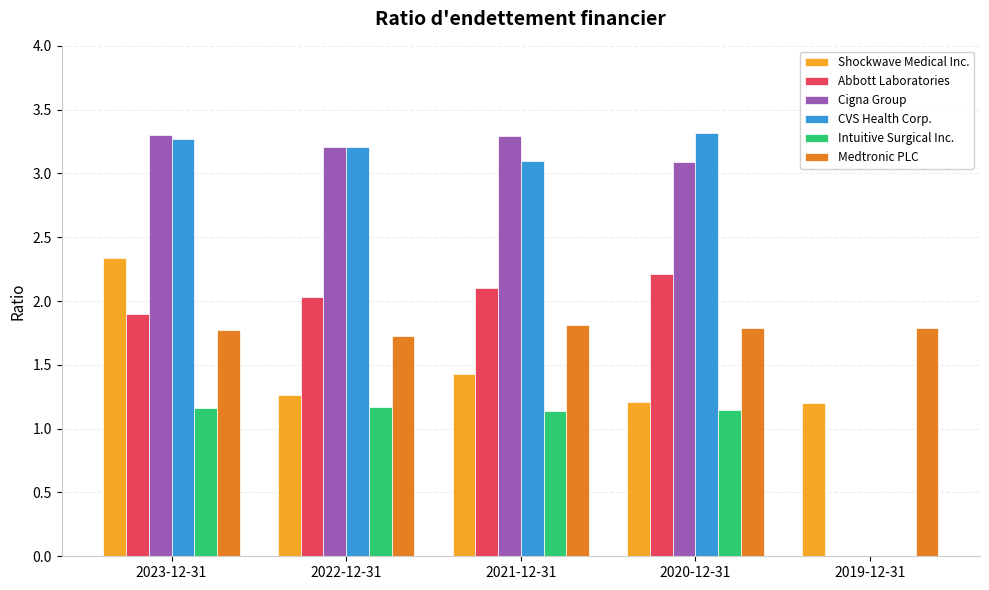

Count the number of categories in the chart.

5